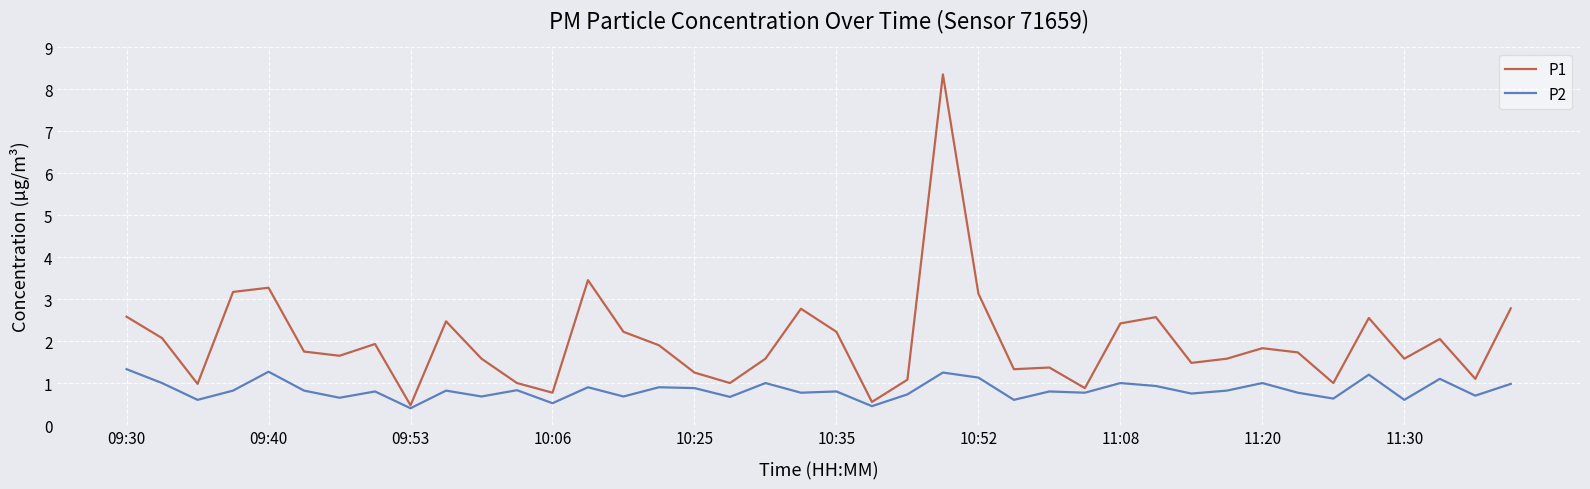

Which series has the largest range (max minus min)?

P1